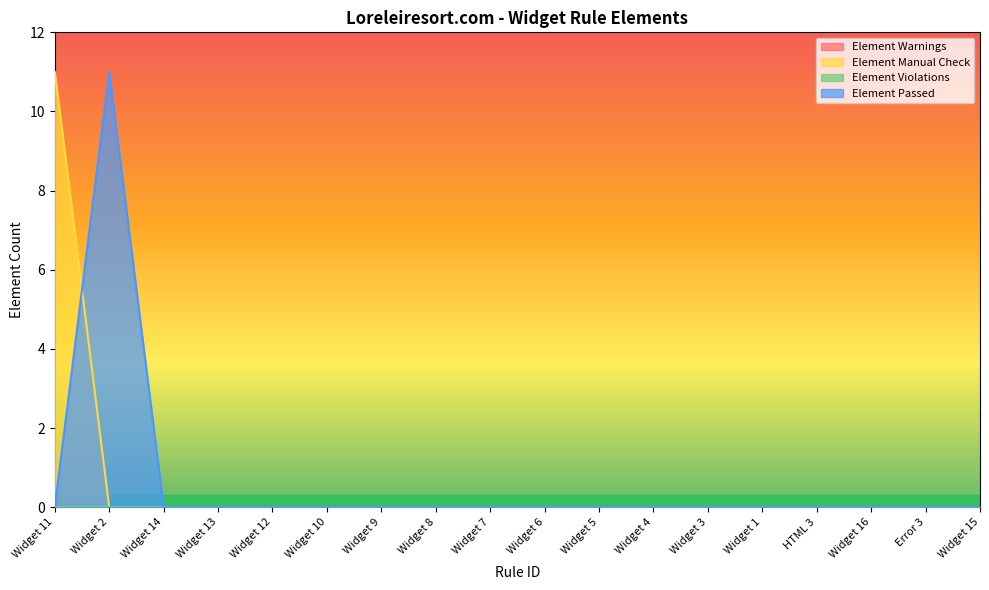

Does the chart display data point markers on the line(s)?

No